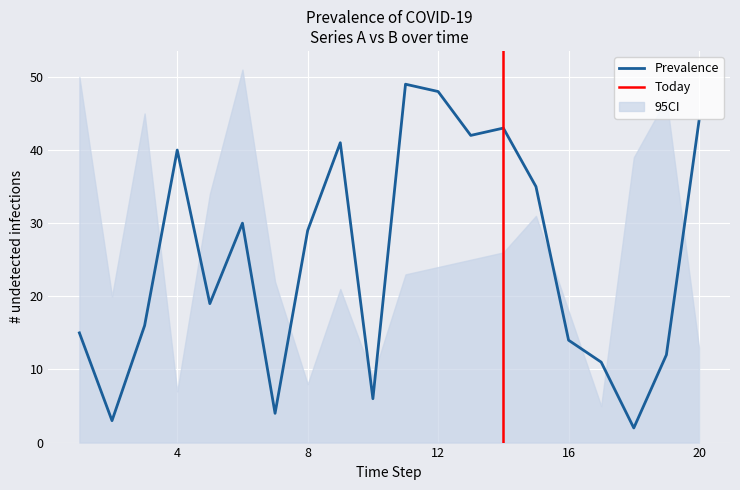

Rank the categories by CI_upper value from highest to lowest.

6, 1, 19, 3, 18, 5, 15, 14, 13, 12, 11, 7, 9, 2, 16, 20, 10, 8, 4, 17